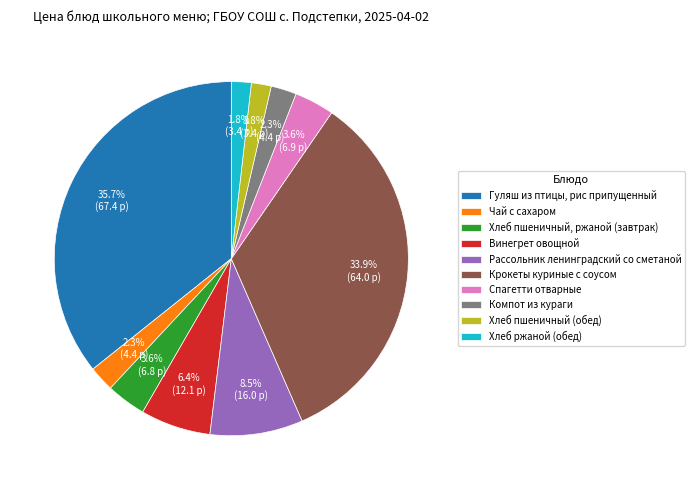

The Спагетти отварные slice represents 4% of the pie. True or false?

True